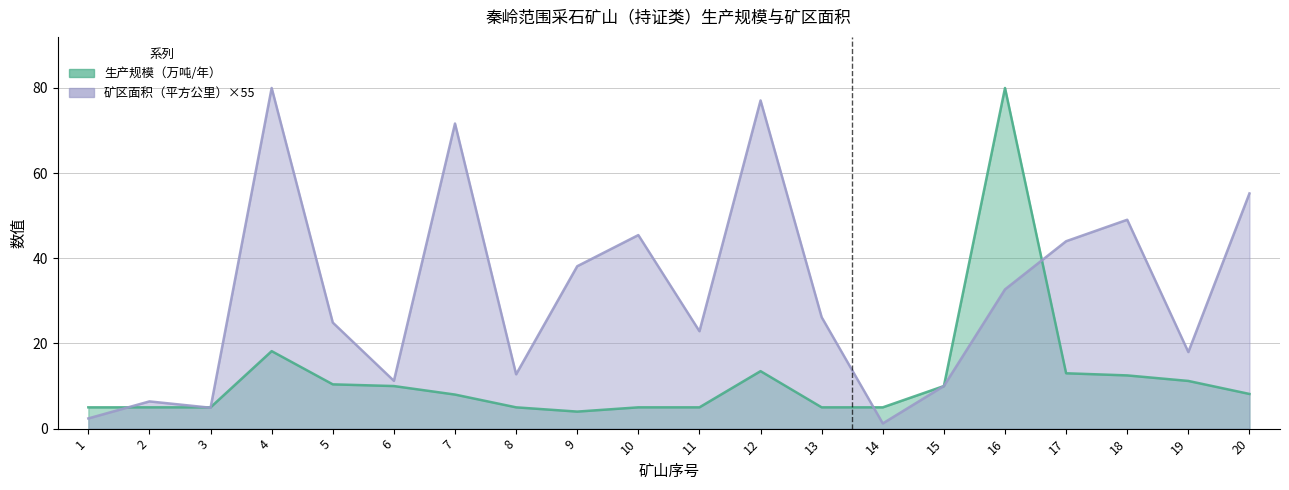

What is the total value across all series at 16?

112.7